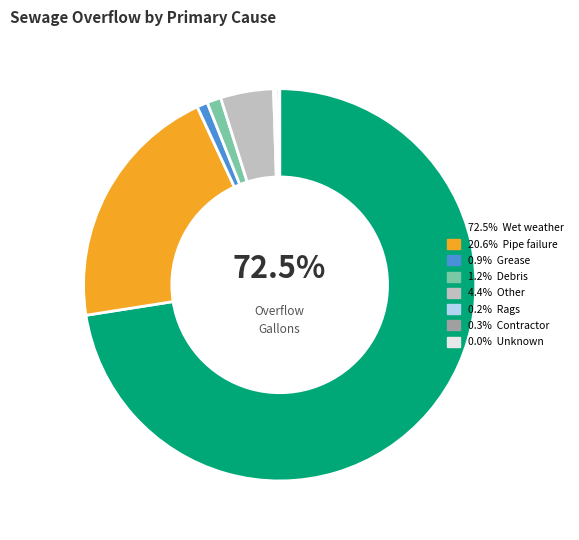

Does any single category account for the majority?

Yes